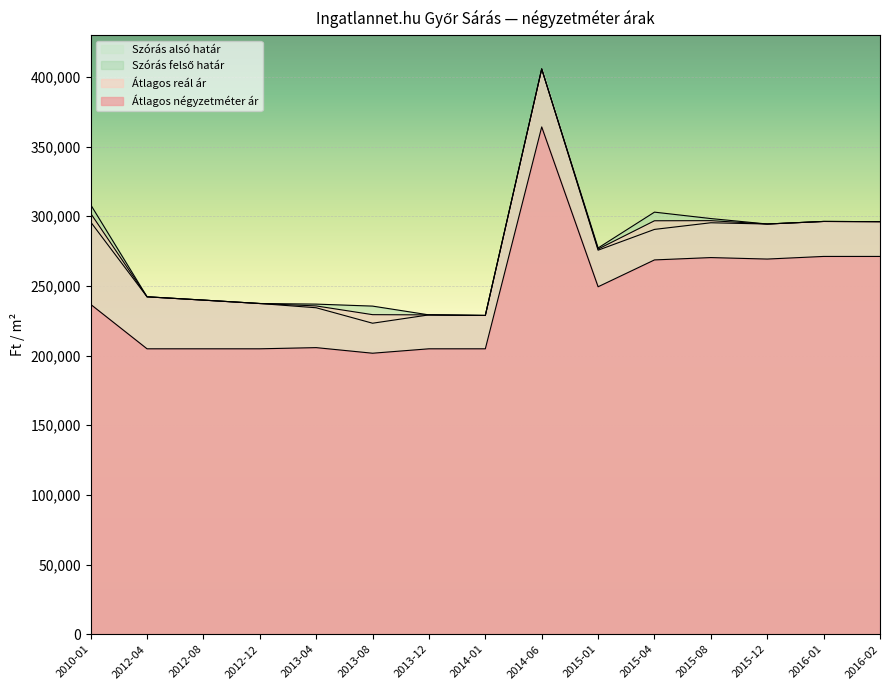

Which series has the largest total across all categories?

Szórás felső határ